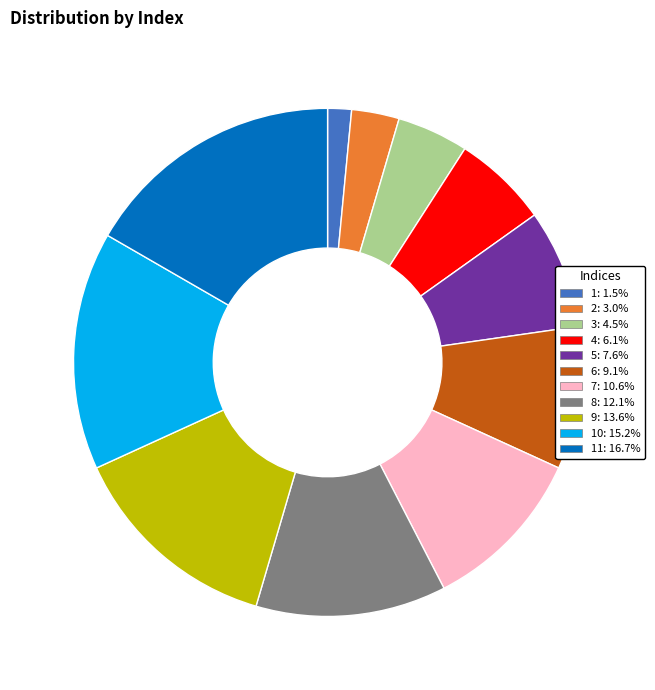

Is there a majority slice in this chart?

No